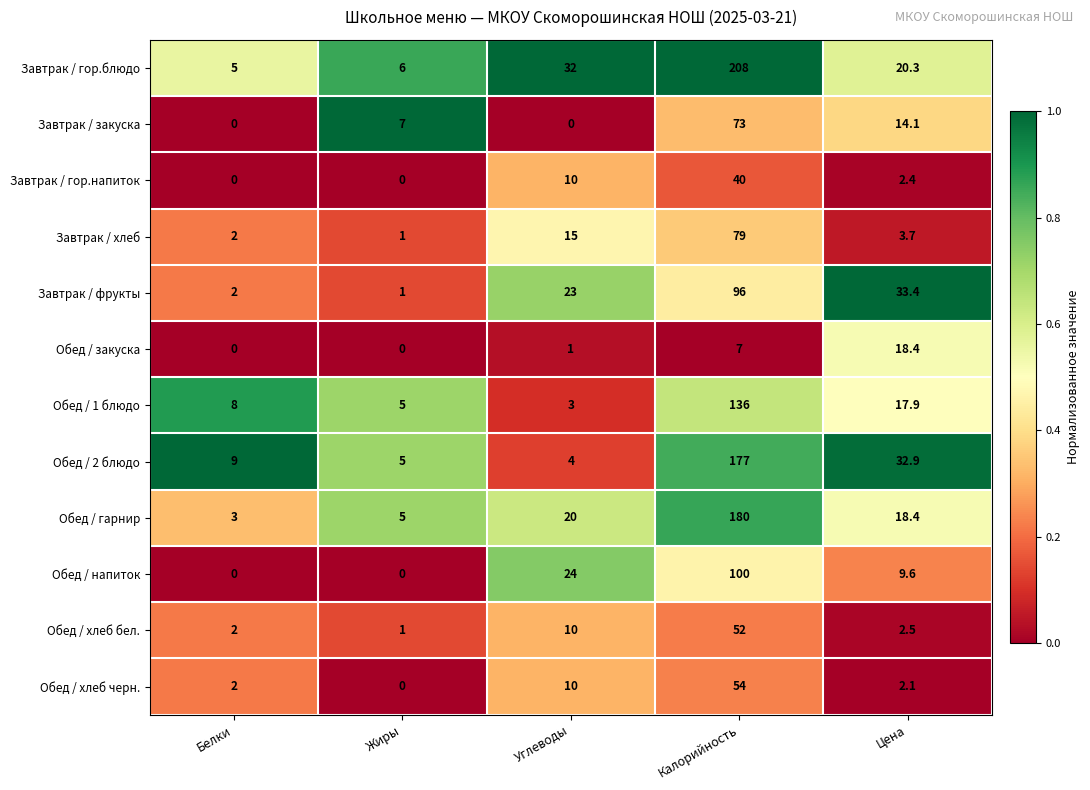

What is the approximate value of Завтрак / хлеб at Жиры?

1.0